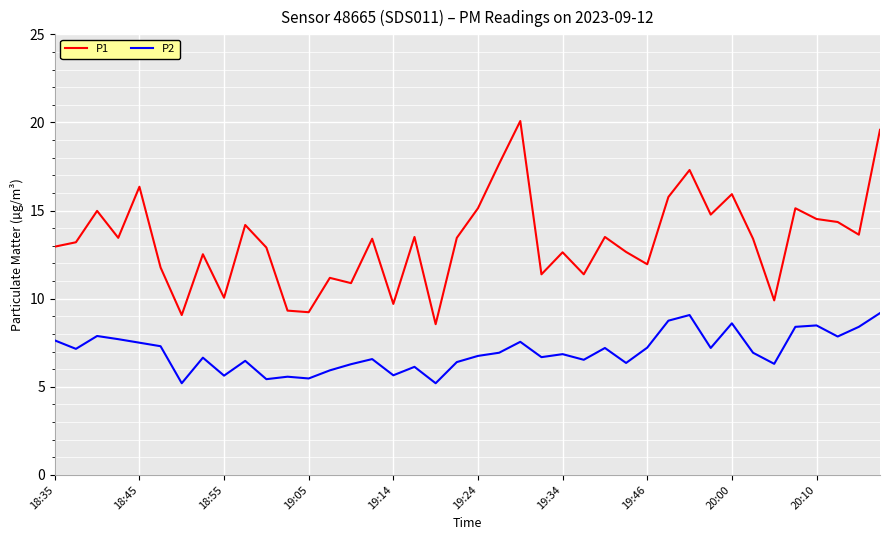

How many distinct data groups are displayed?

2